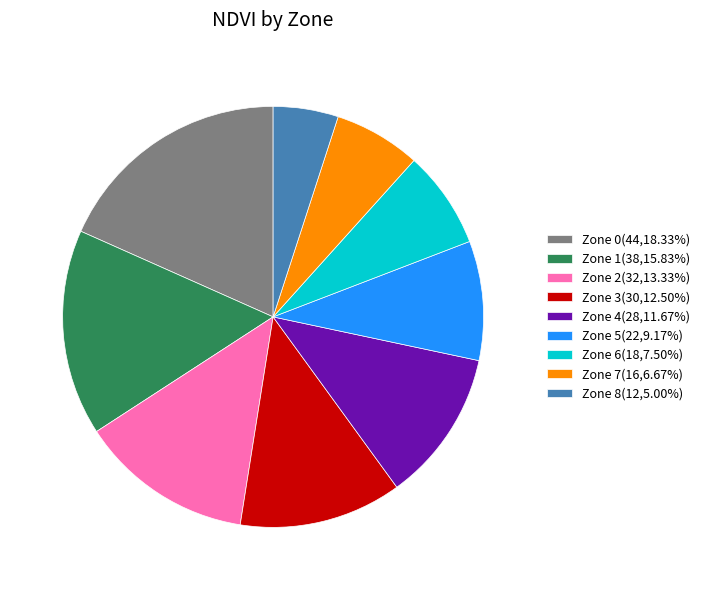

What is the largest slice in the pie chart?

Zone 0